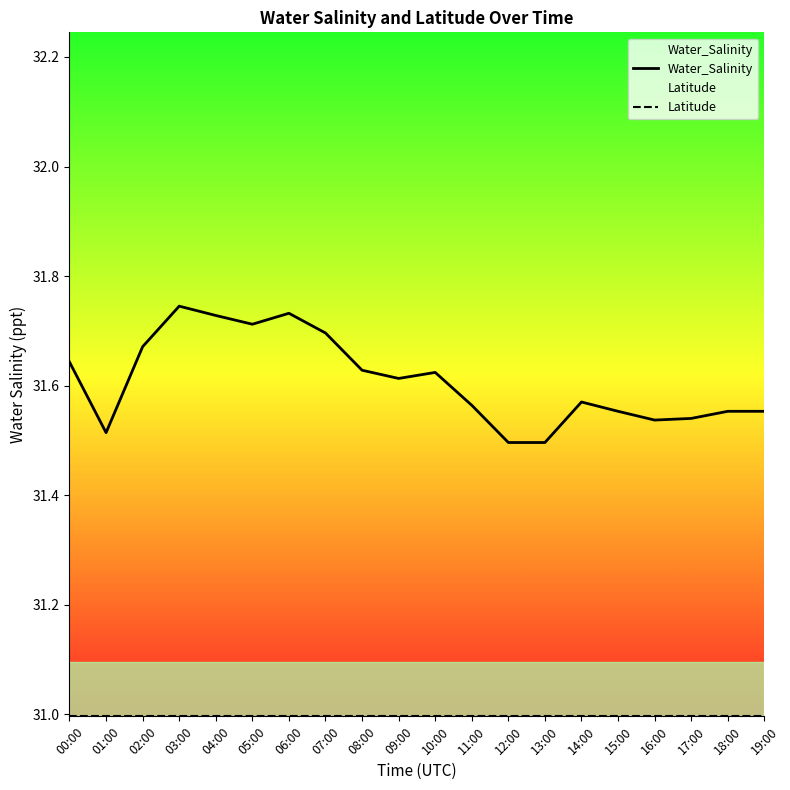

At which category is the sum across all series the highest?

03:00